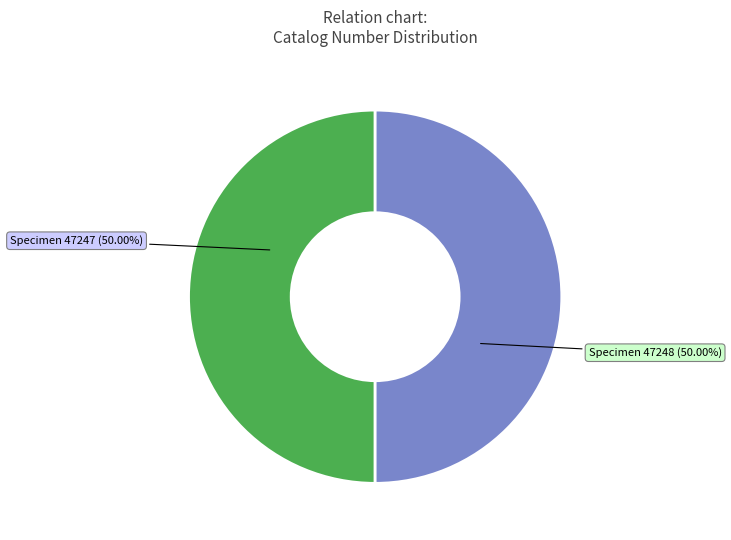

Approximately how many times larger is the value at Specimen 47248 compared to Specimen 47247?

1.0